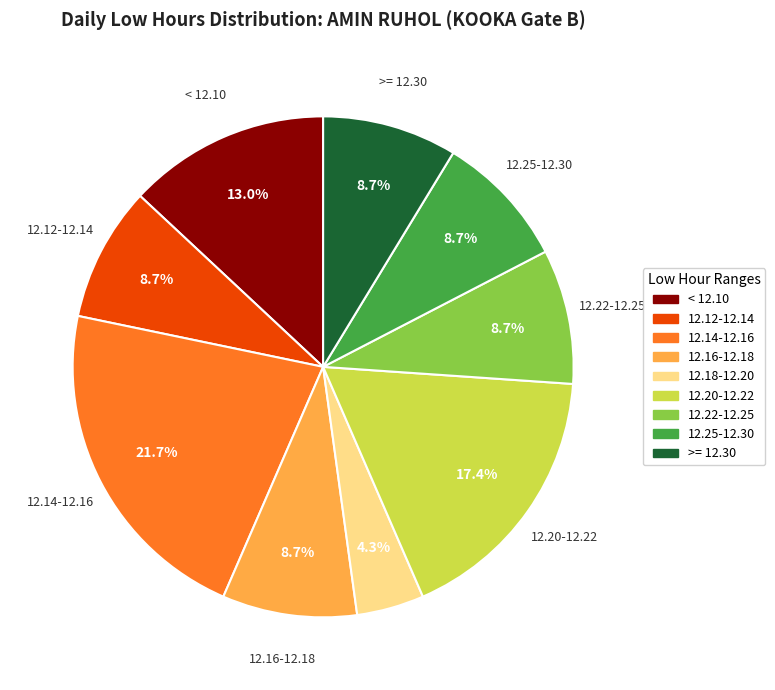

Which category has the smallest portion of the pie?

12.18-12.20